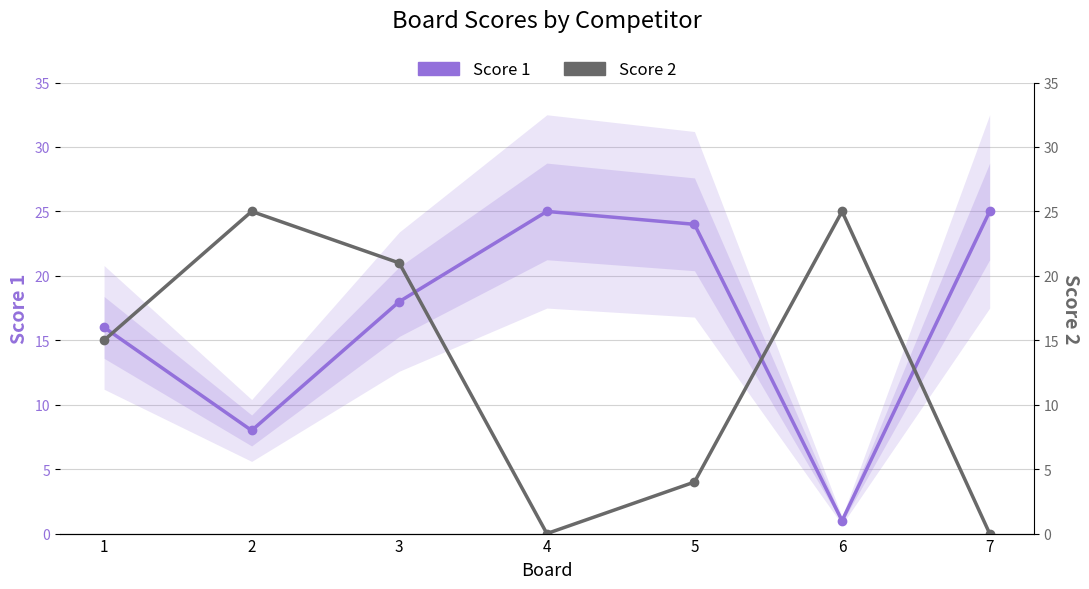

Which category has the lowest value in the Score 2 series?

4